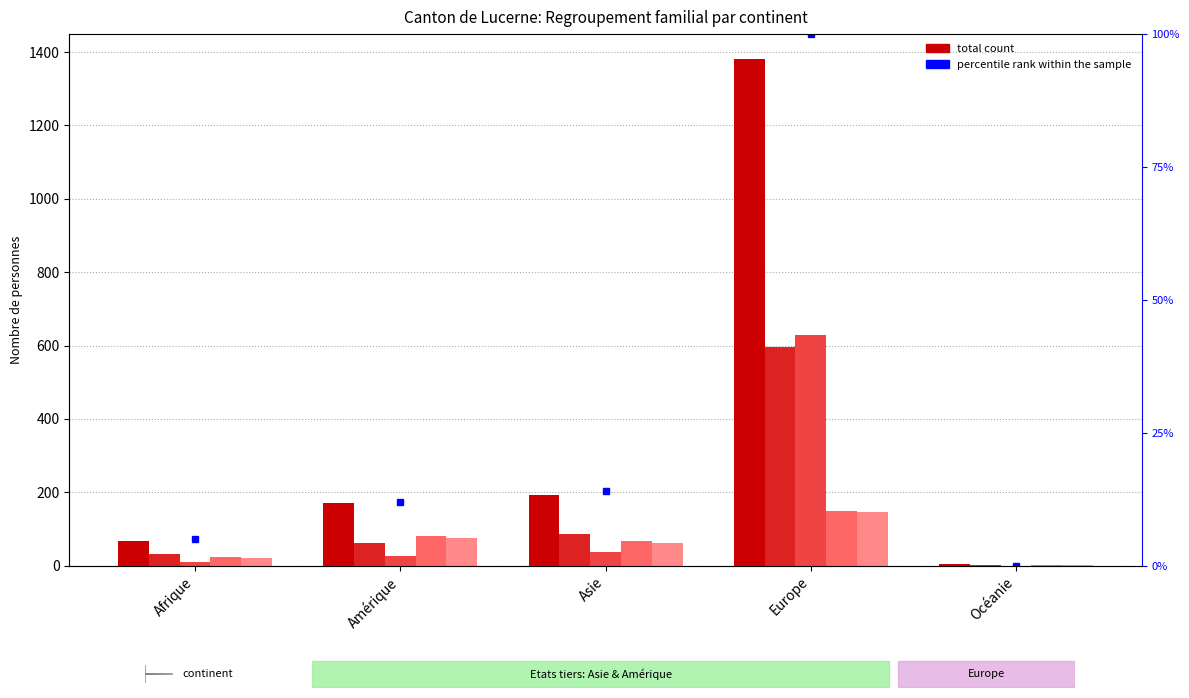

Which category has the highest value across all series?

Europe